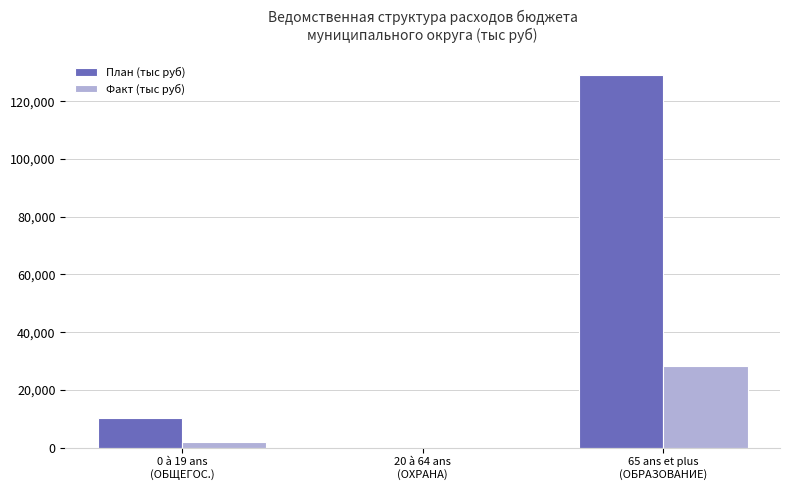

What is the sum of all Факт (тыс руб) values?

30261.0